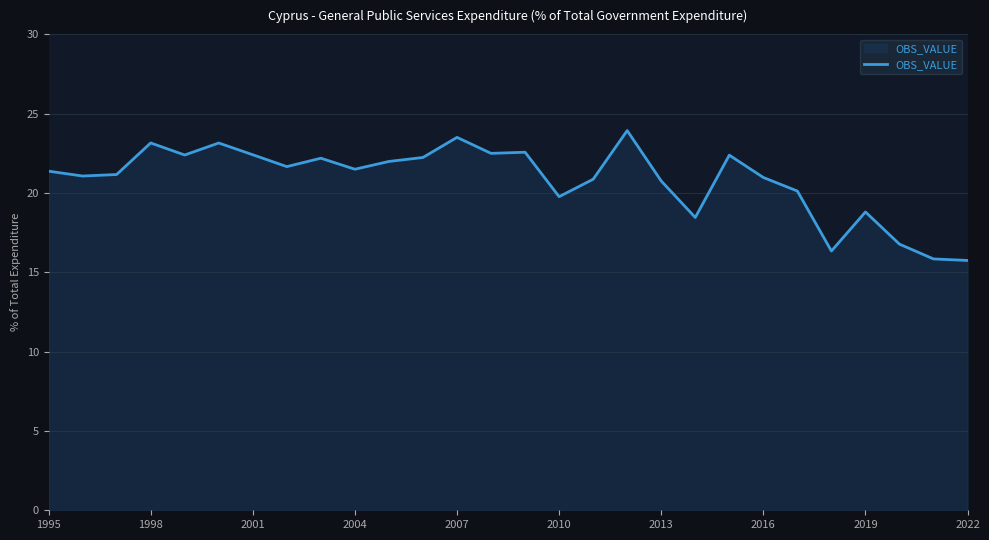

Does the chart have visible grid lines?

Yes